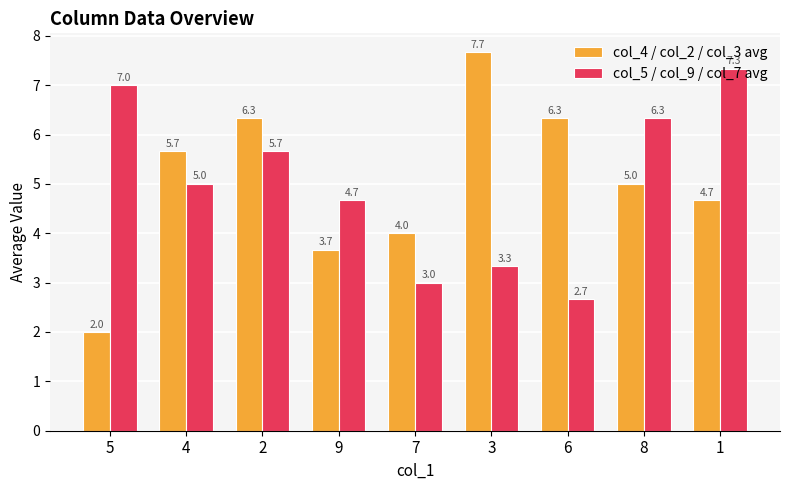

At which label does col_5 / col_9 / col_7 avg reach its minimum?

6